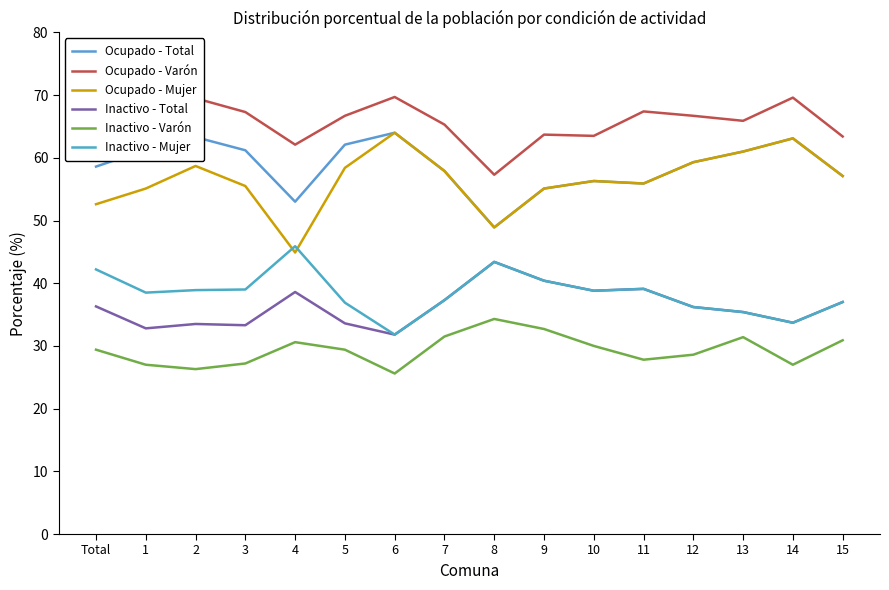

What is the minimum value for Inactivo - Mujer?

31.8